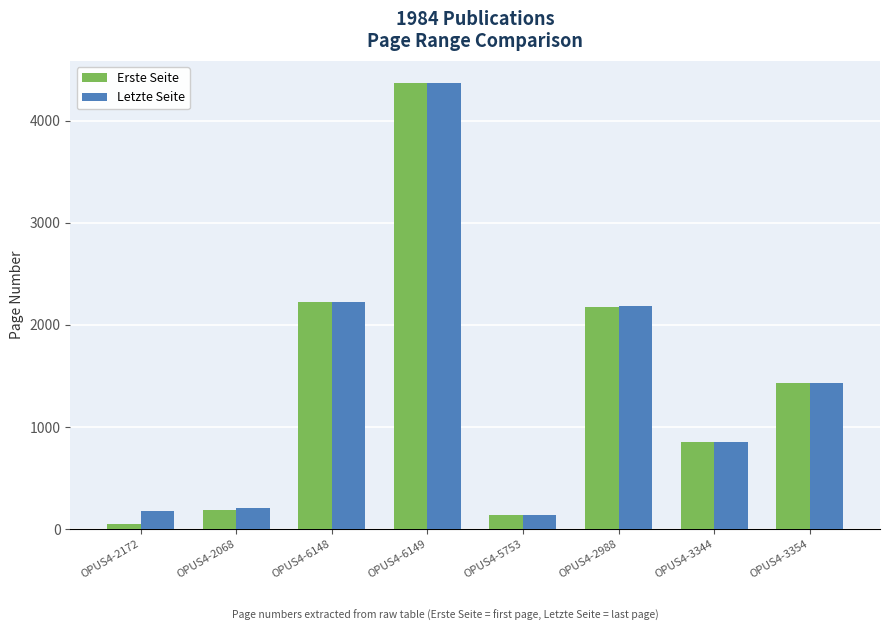

How many groups of bars are there?

8